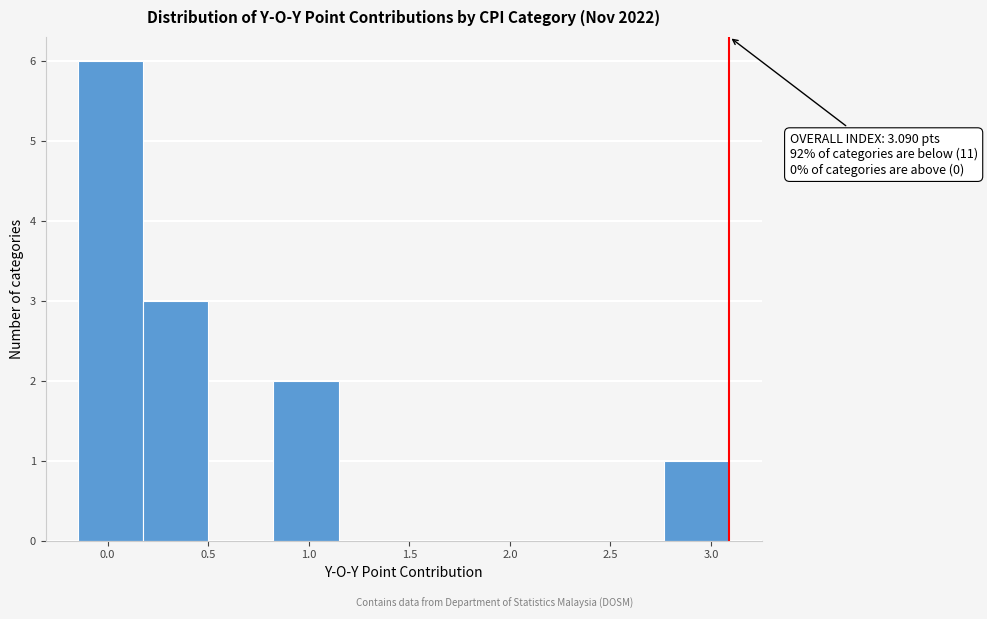

Which range on the x-axis has the tallest bar?

-0.15 to 0.20